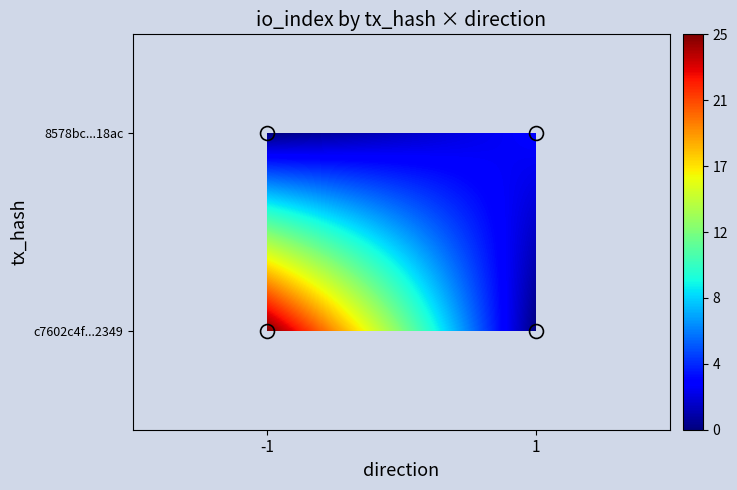

What is the minimum value for 8578bc39c2914aa58d61aaa7dba37b11fa318ac?

1